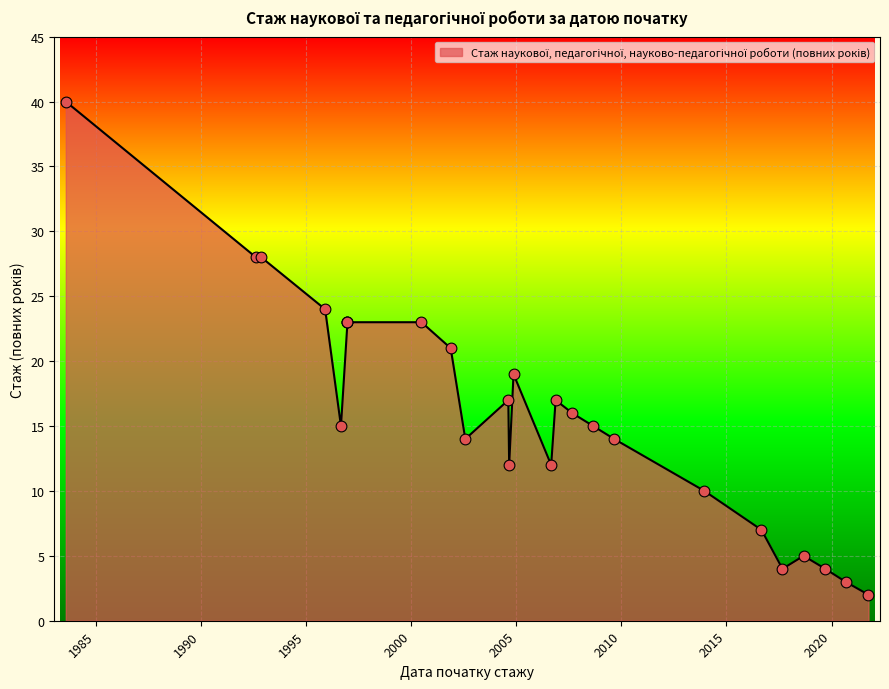

What is the change in value from 2002-08-01 to 2019-09-14?

-10